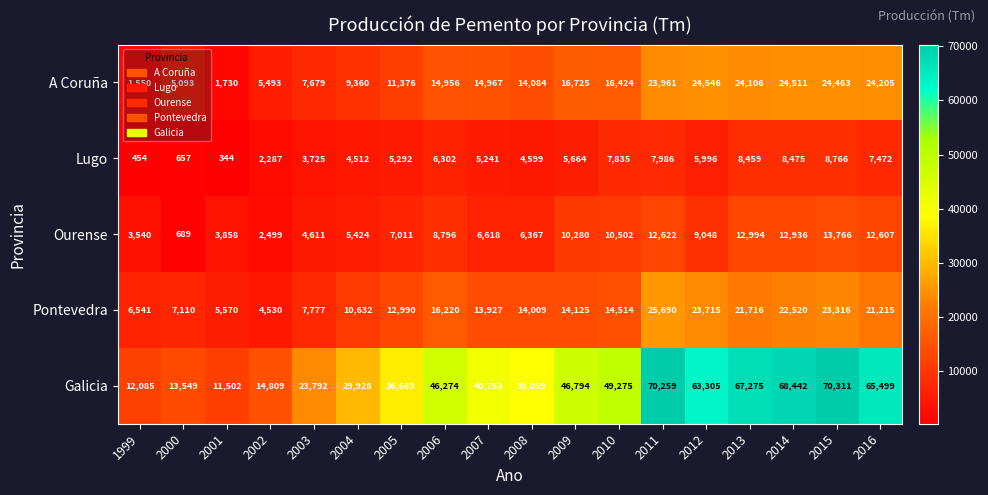

What is the sum of the A Coruña values at 2001 and 2016?

25935